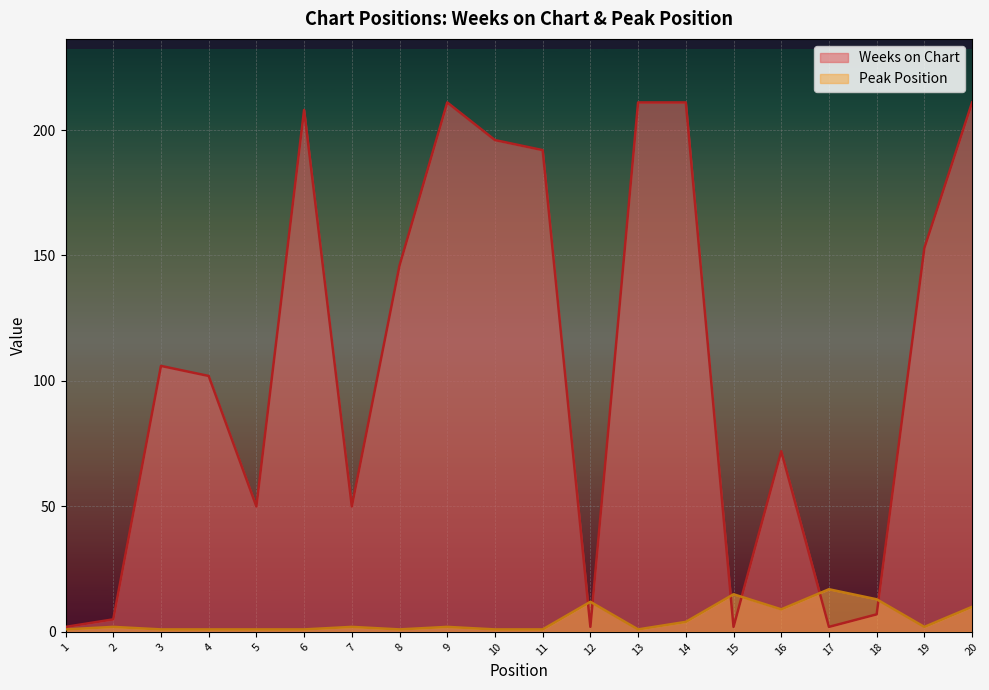

The value of Peak Position at 11 is 1. True or false?

False